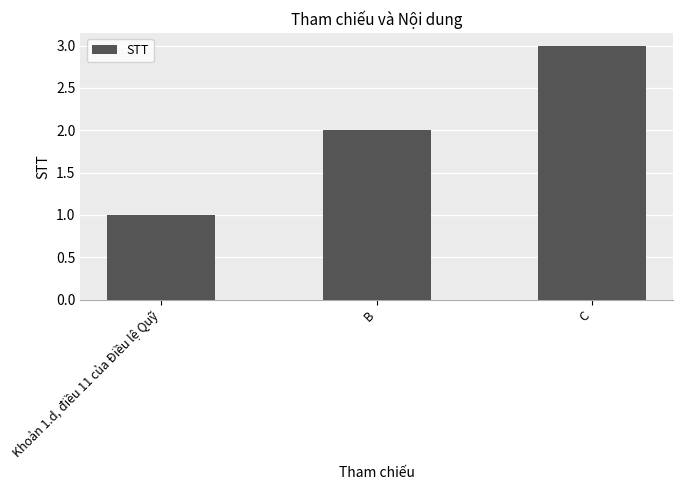

What is the difference between the maximum and minimum values?

2